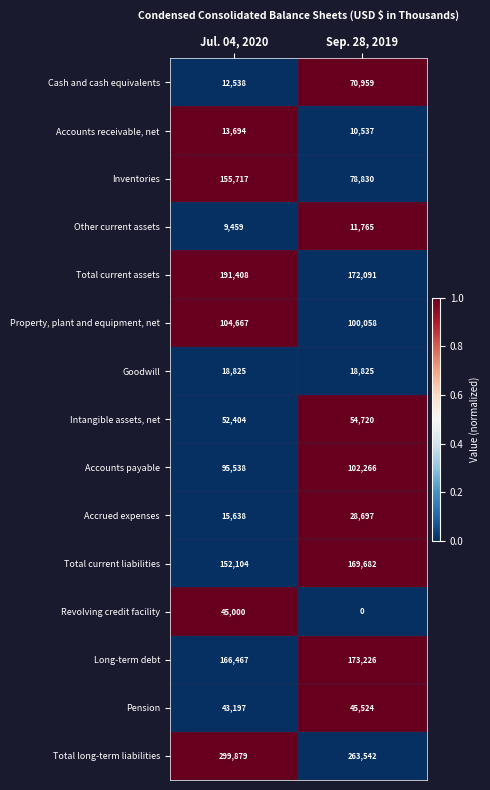

Which series changed the most between Jul. 04, 2020 and Sep. 28, 2019?

Inventories